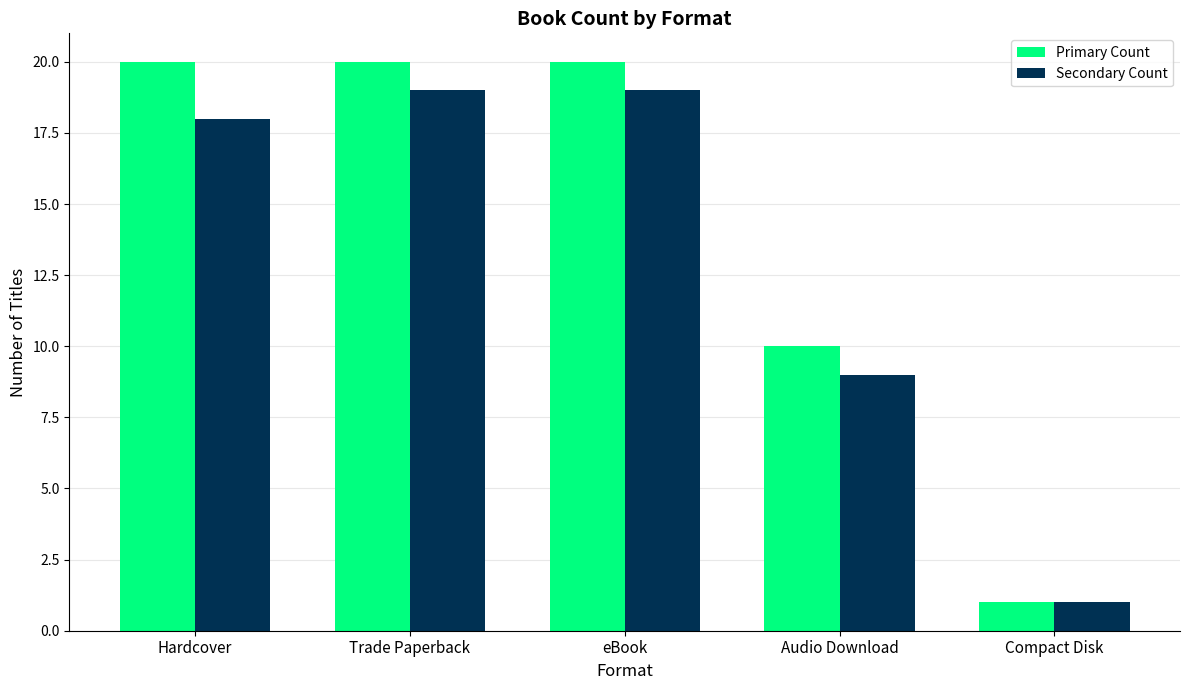

List the series in order of their overall mean, lowest first.

Secondary Count, Primary Count